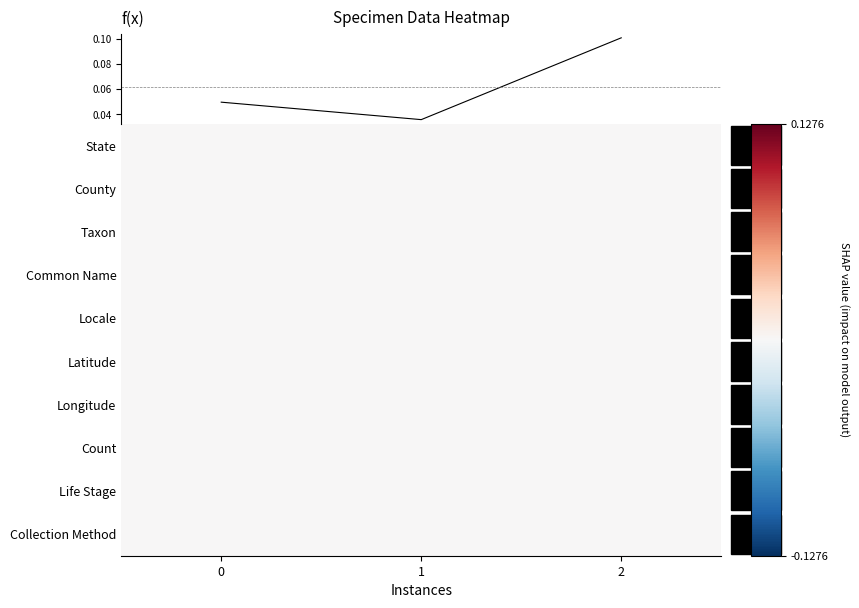

Is the value of County at 0 greater than the value of Collection Method at 0?

No